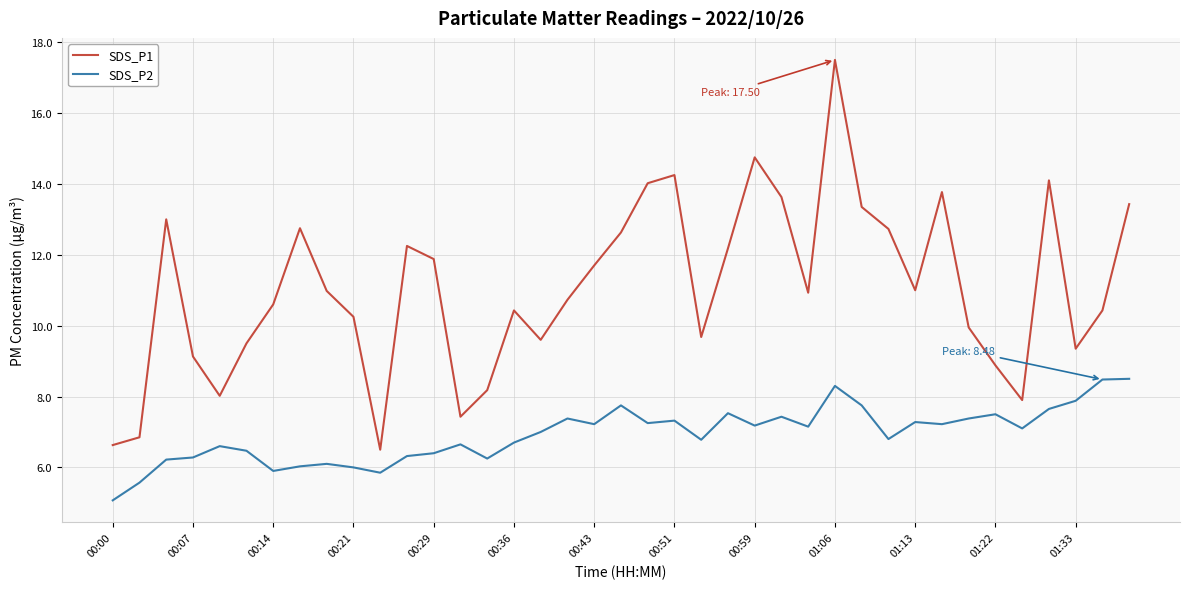

Which series has the widest spread of values?

SDS_P1